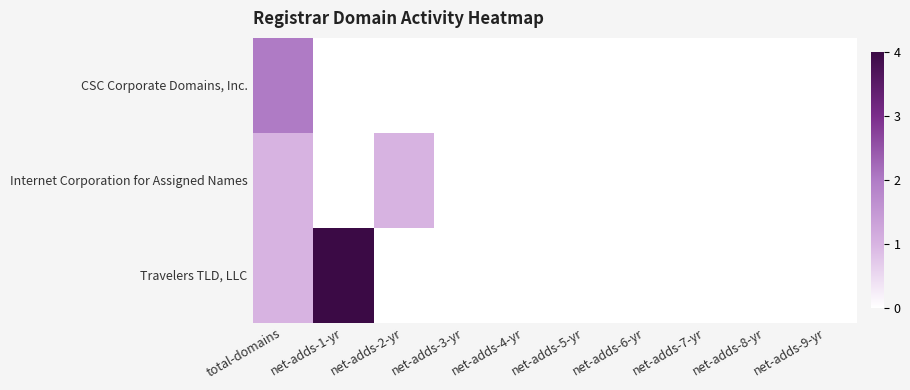

Reading left to right, what are all the values shown in this chart?

CSC Corporate Domains, Inc.: total-domains=2	net-adds-1-yr=0	net-adds-2-yr=0	net-adds-3-yr=0	net-adds-4-yr=0	net-adds-5-yr=0	net-adds-6-yr=0	net-adds-7-yr=0	net-adds-8-yr=0	net-adds-9-yr=0
Internet Corporation for Assigned Names: total-domains=1	net-adds-1-yr=0	net-adds-2-yr=1	net-adds-3-yr=0	net-adds-4-yr=0	net-adds-5-yr=0	net-adds-6-yr=0	net-adds-7-yr=0	net-adds-8-yr=0	net-adds-9-yr=0
Travelers TLD, LLC: total-domains=1	net-adds-1-yr=4	net-adds-2-yr=0	net-adds-3-yr=0	net-adds-4-yr=0	net-adds-5-yr=0	net-adds-6-yr=0	net-adds-7-yr=0	net-adds-8-yr=0	net-adds-9-yr=0